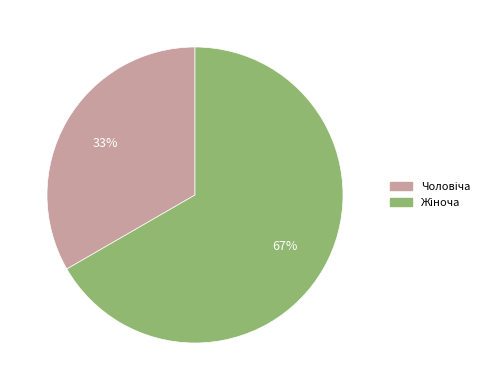

To the nearest percent, what is the average slice percentage?

50%